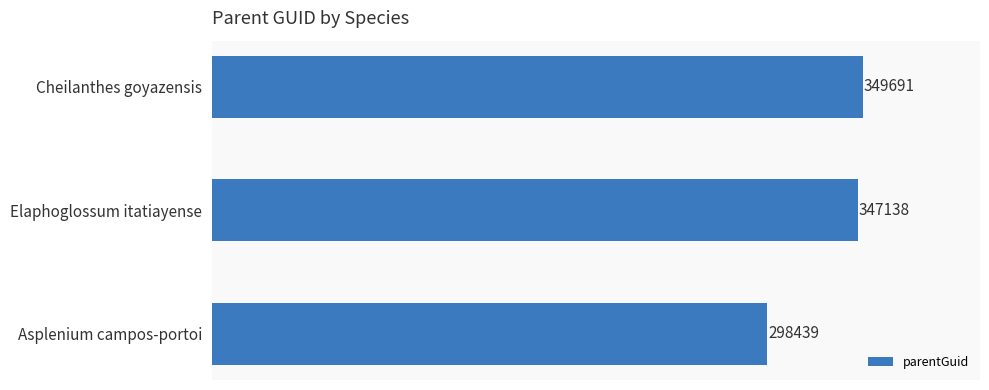

Where is the data nearest to the value 324065?

Elaphoglossum itatiayense